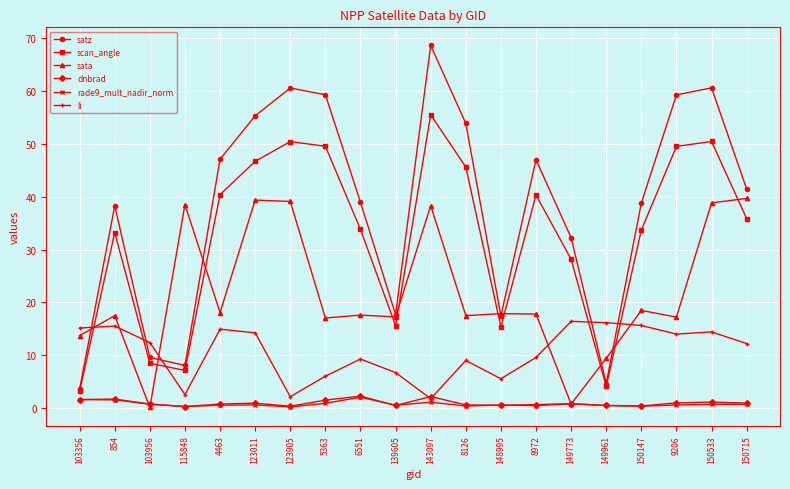

The satz series shows 9.9 at 150147. True or false?

False